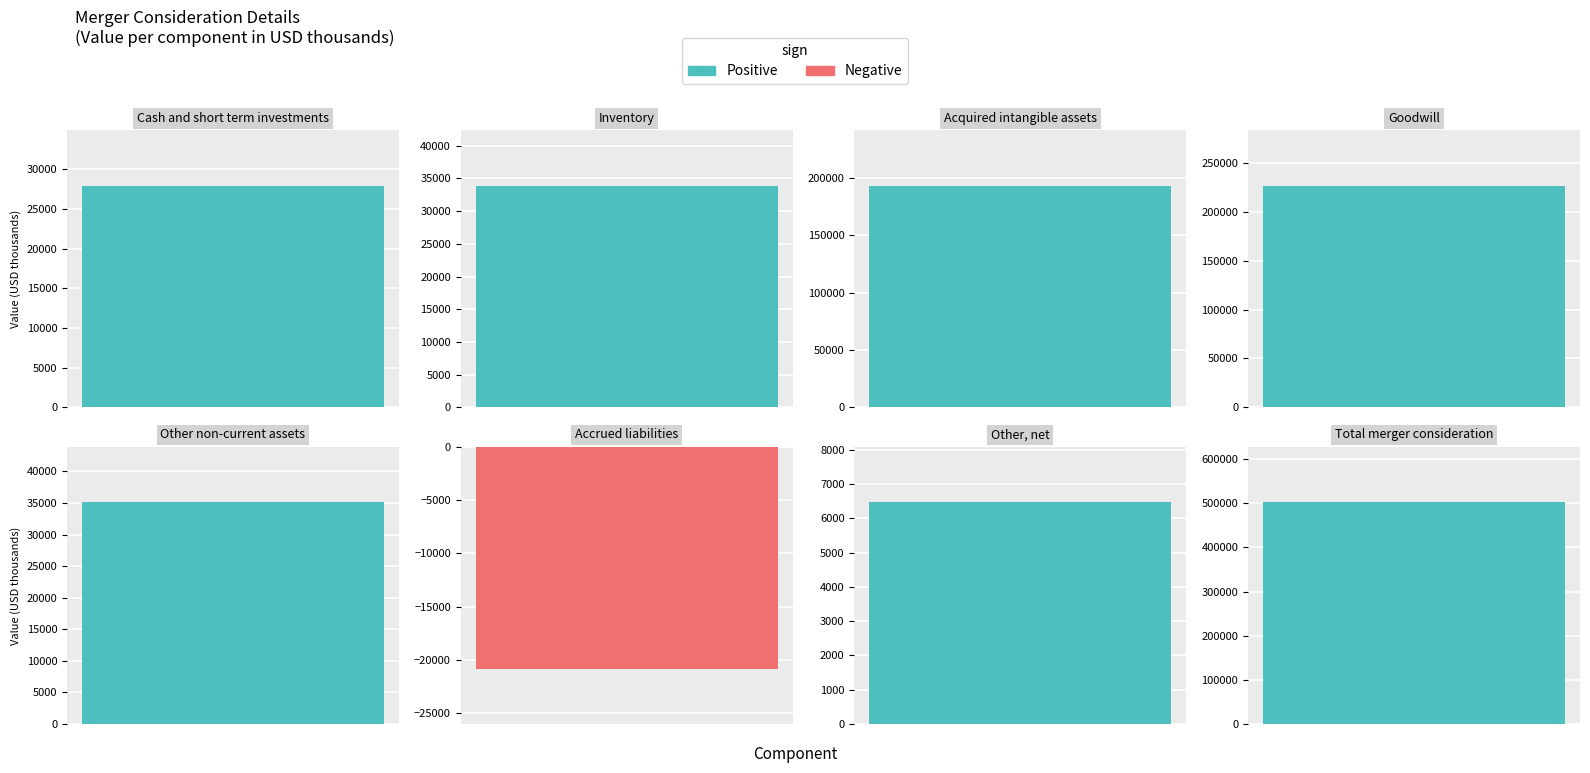

What is the label of the 4th bar from the left?

Goodwill